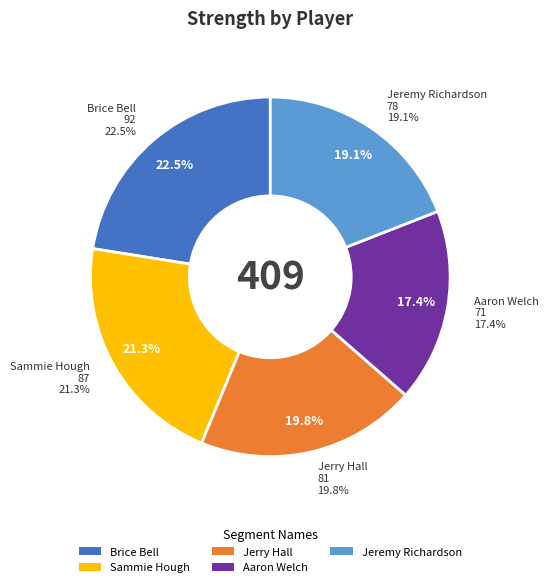

Does Jerry Hall account for over 50% of the chart?

No